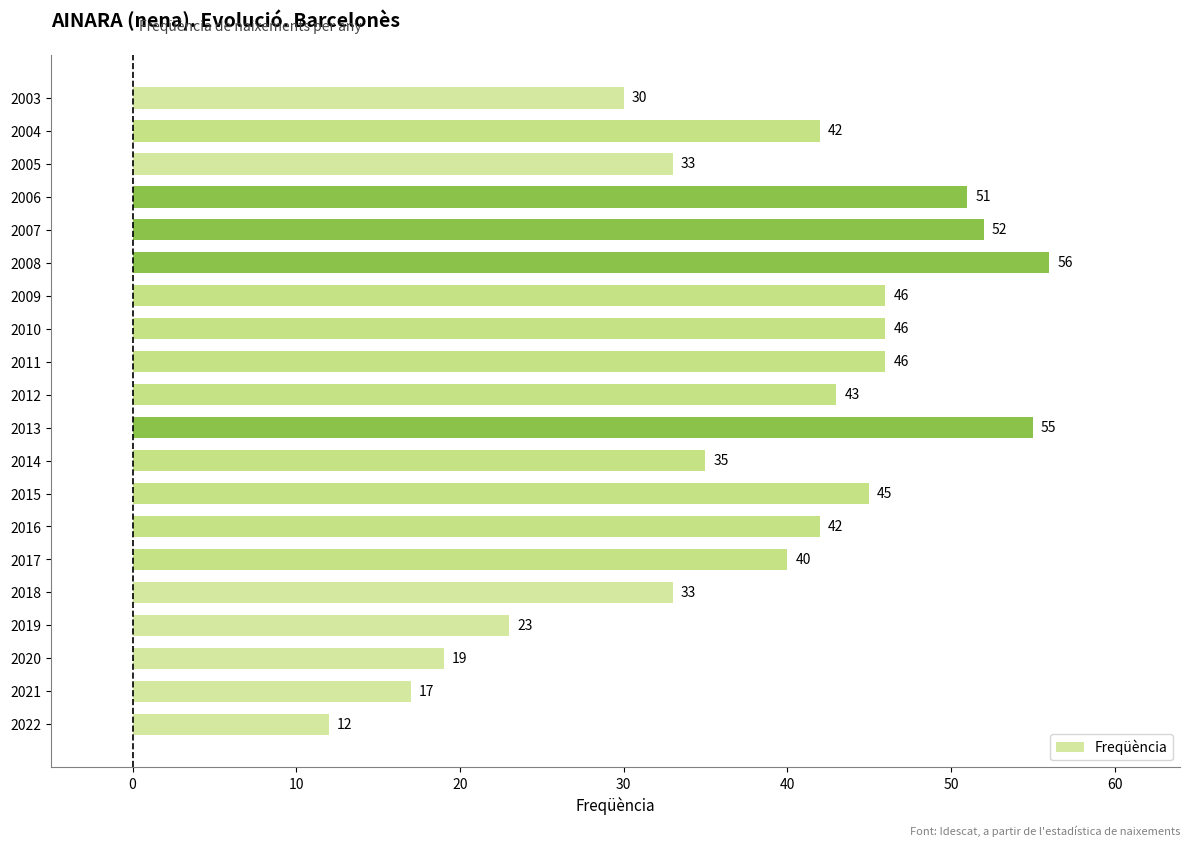

What is the minimum value shown in the chart?

12